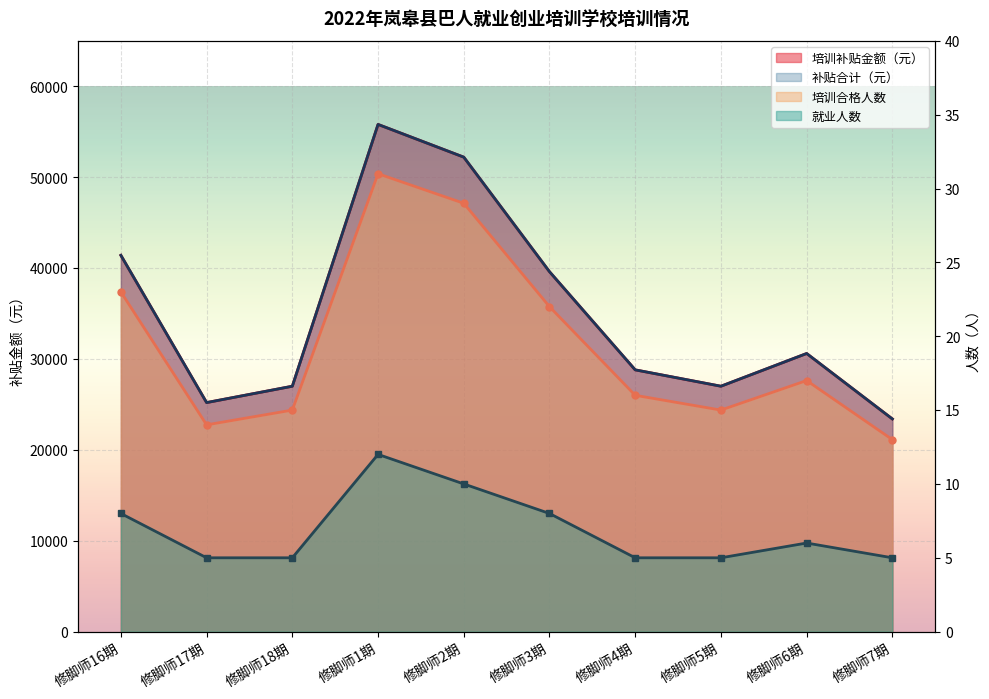

What is the difference between the maximum and second lowest values in the 培训合格人数 series?

30600